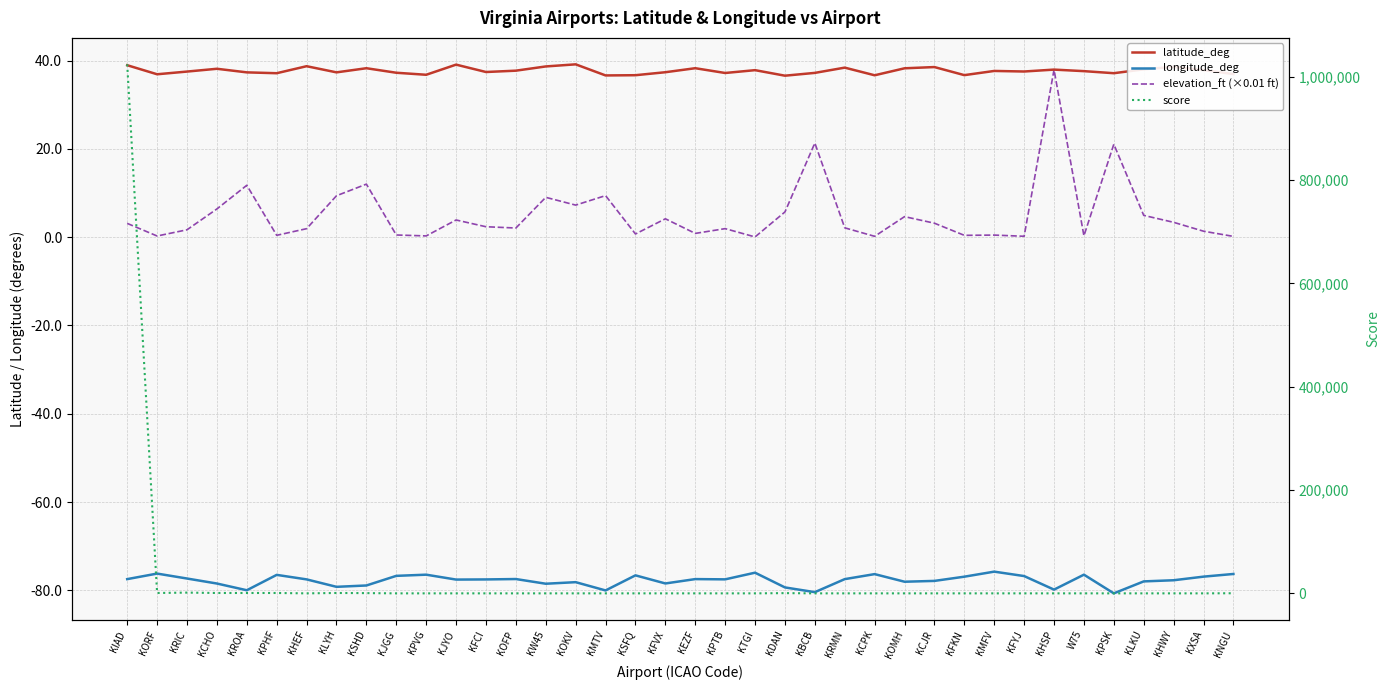

True or false: elevation_ft (×0.01 ft) and latitude_deg intersect in this chart.

False